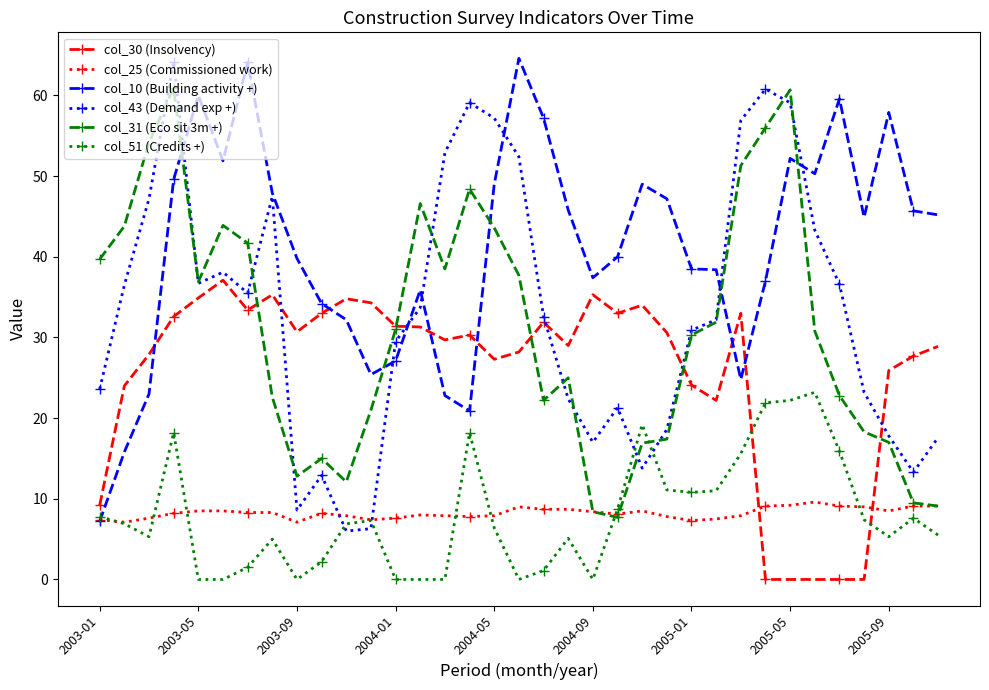

What are all the series names shown in the legend?

col_30 (Insolvency), col_25 (Commissioned work), col_10 (Building activity +), col_43 (Demand exp +), col_31 (Eco sit 3m +), col_51 (Credits +)